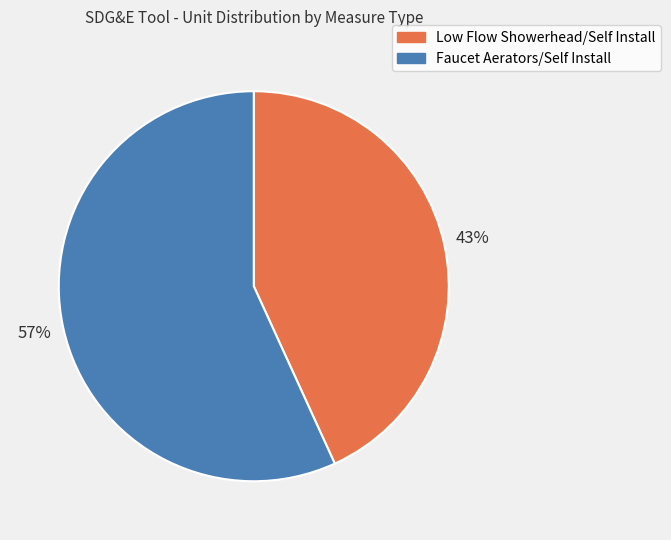

Rank the categories by value from highest to lowest.

Faucet Aerators/Self Install, Low Flow Showerhead/Self Install